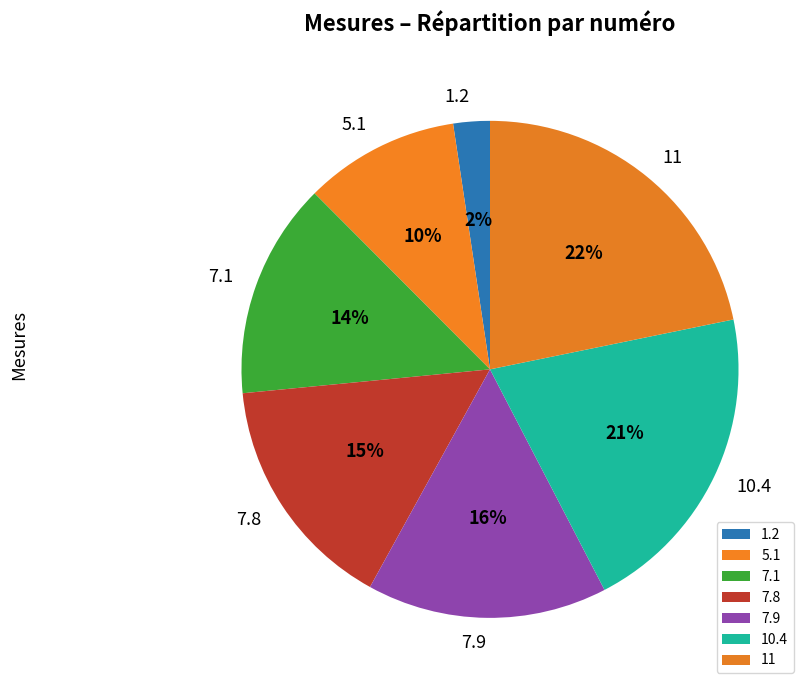

Do 11 and 10.4 together represent more than half of the pie?

No